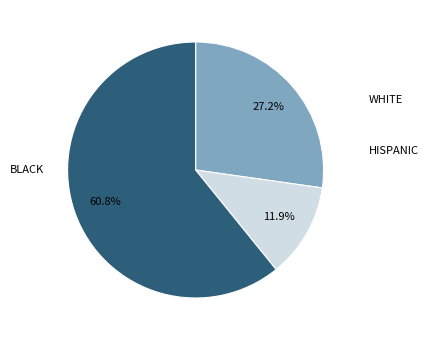

Is there a majority slice in this chart?

Yes